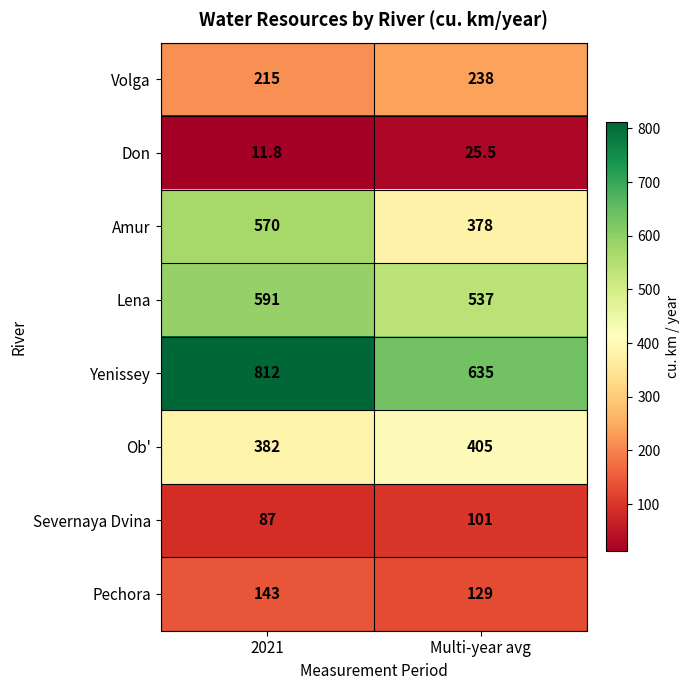

What is the approximate value of Pechora at Multi-year avg?

129.0